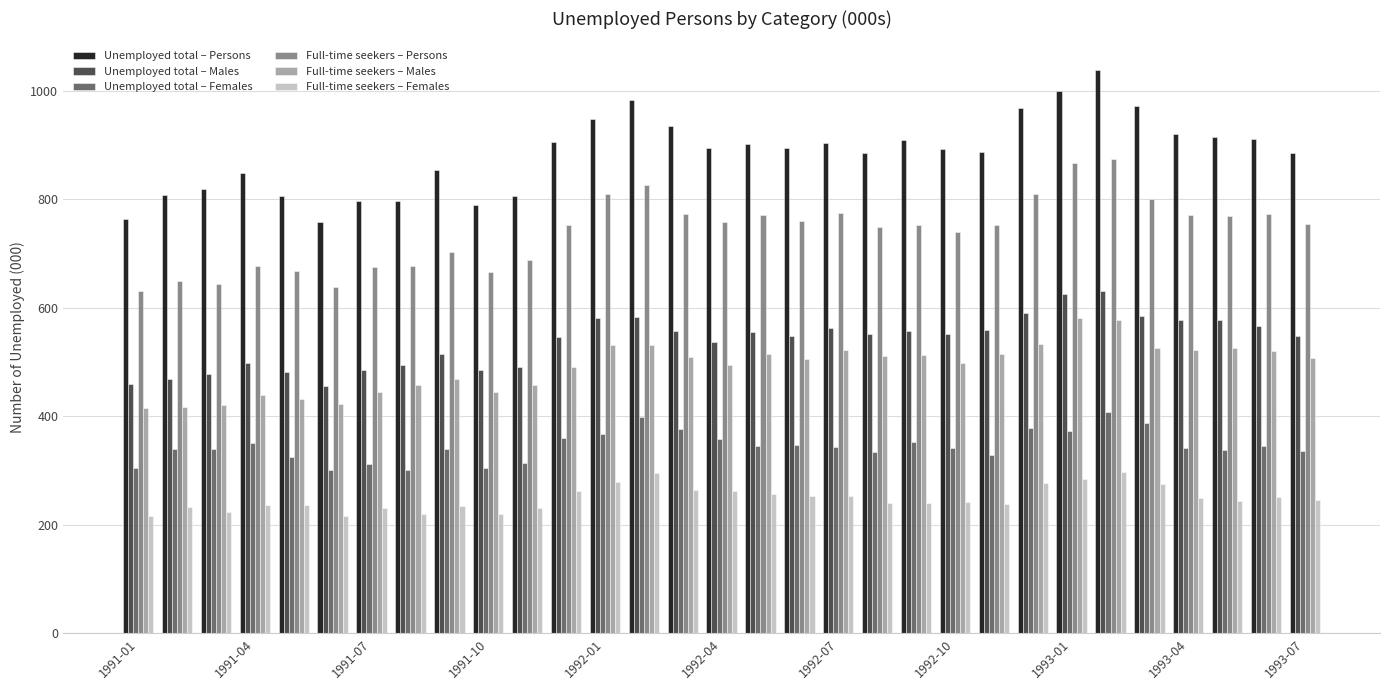

At how many categories does at least one series exceed 926?

7